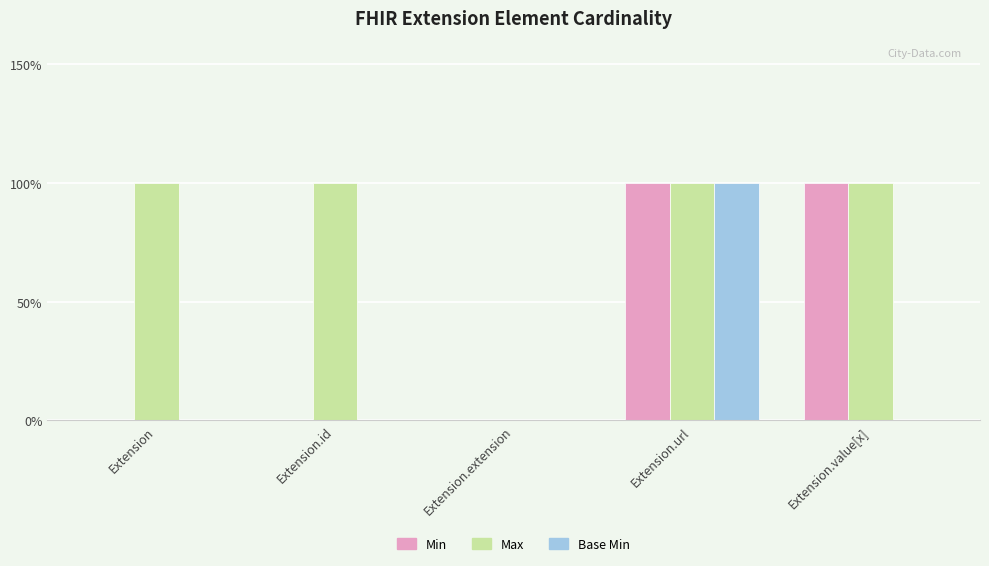

Reading left to right, what are all the values shown in this chart?

Min: Extension=0	Extension.id=0	Extension.extension=0	Extension.url=1	Extension.value[x]=1
Max: Extension=1	Extension.id=1	Extension.extension=0	Extension.url=1	Extension.value[x]=1
Base Min: Extension=0	Extension.id=0	Extension.extension=0	Extension.url=1	Extension.value[x]=0